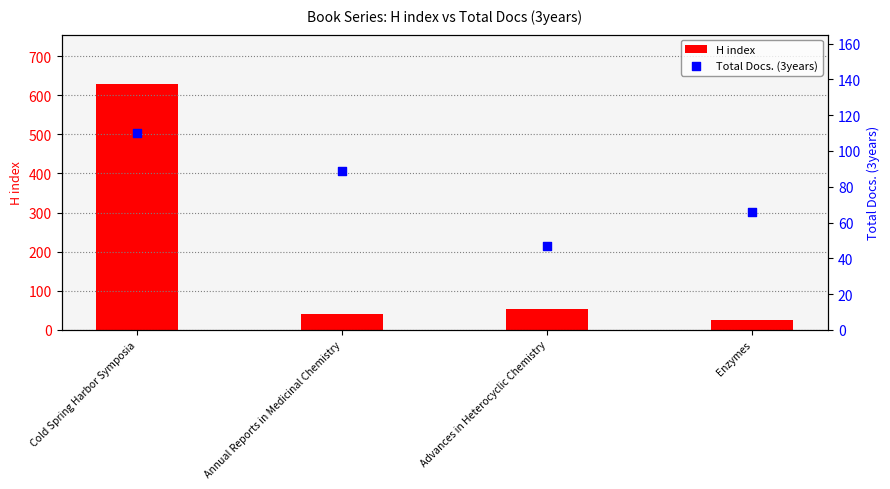

Which series has the largest total across all categories?

H index